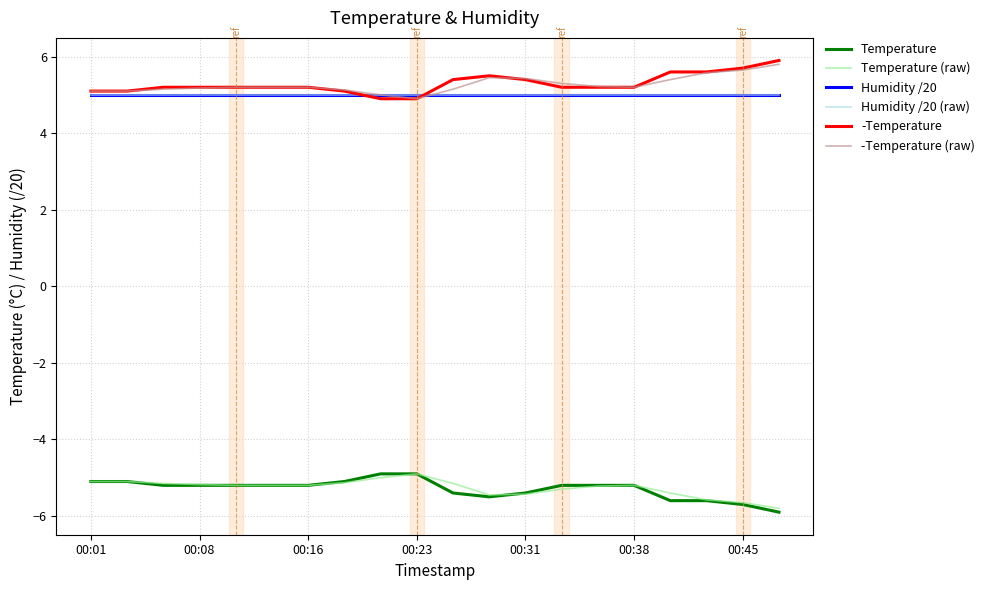

Does the chart have visible grid lines?

Yes